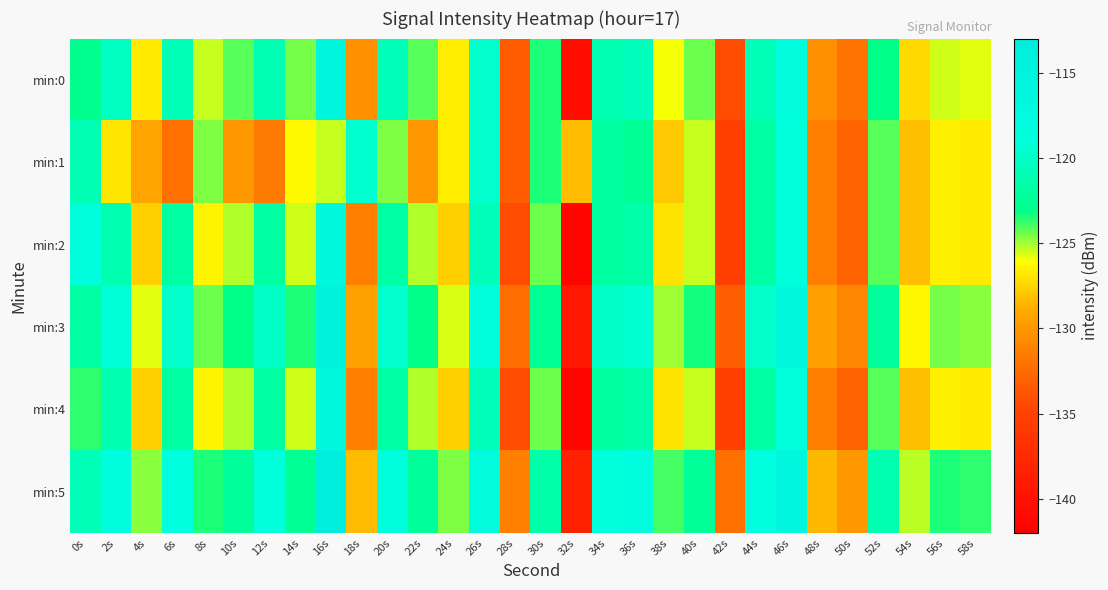

At which category does the chart reach its peak across all series?

16s